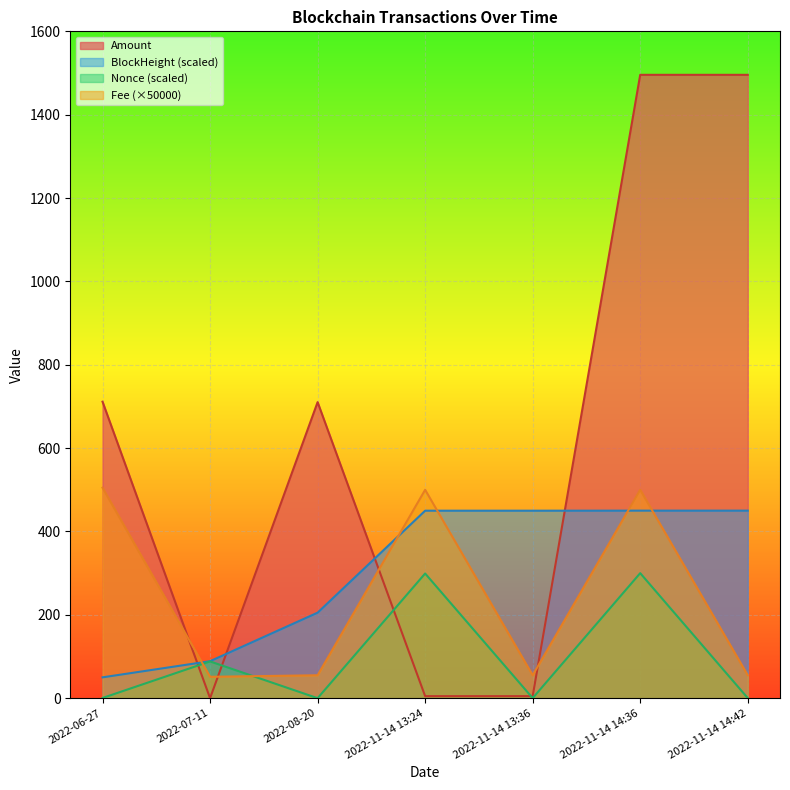

What position from the left is 2022-11-14 14:42?

7